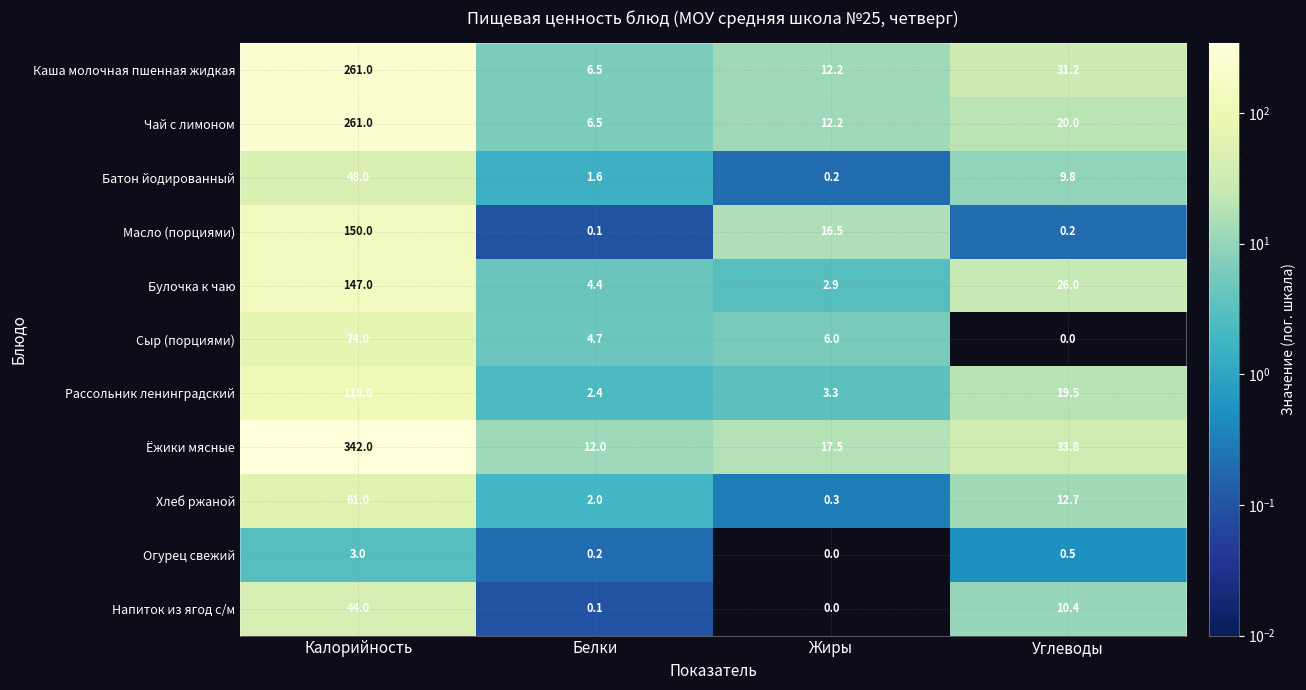

What is the spread (max minus min) of values at Жиры?

17.5